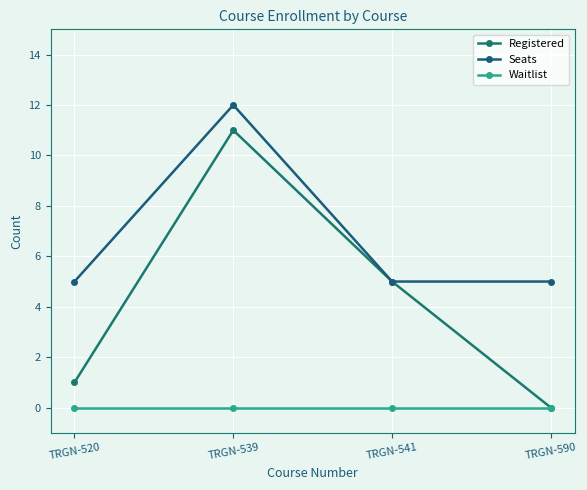

At which category does Seats reach its first local peak?

TRGN-539